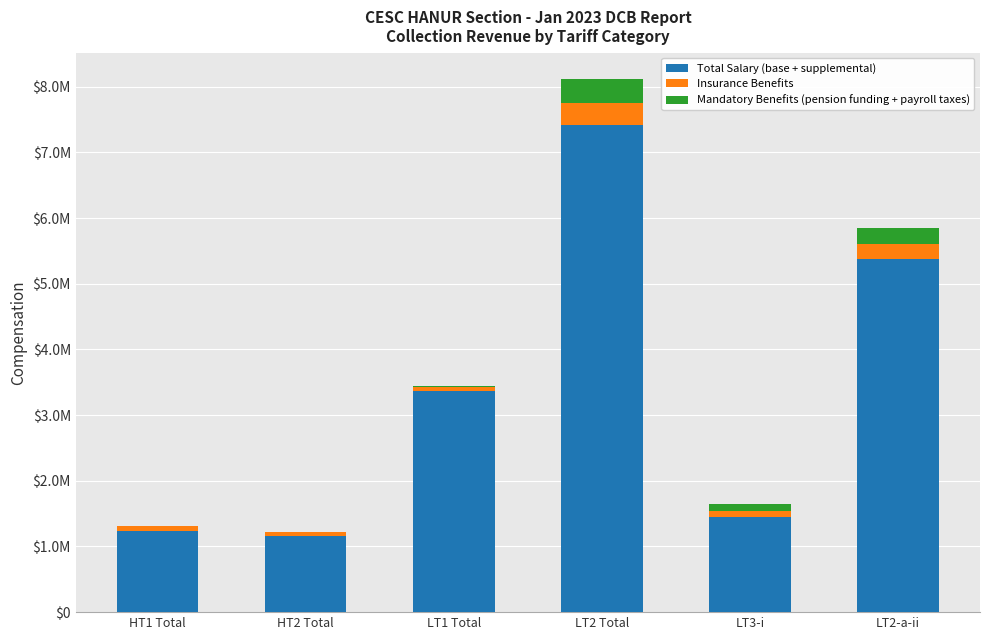

What are all the series names shown in the legend?

Total Salary (base + supplemental), Insurance Benefits, Mandatory Benefits (pension funding + payroll taxes)